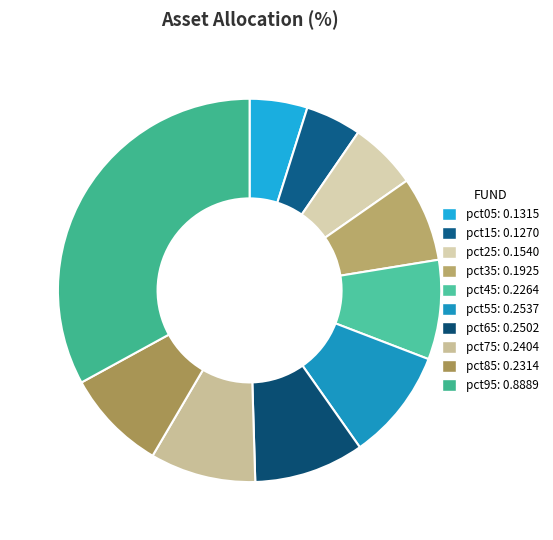

Do pct15 and pct85 together represent more than half of the pie?

No